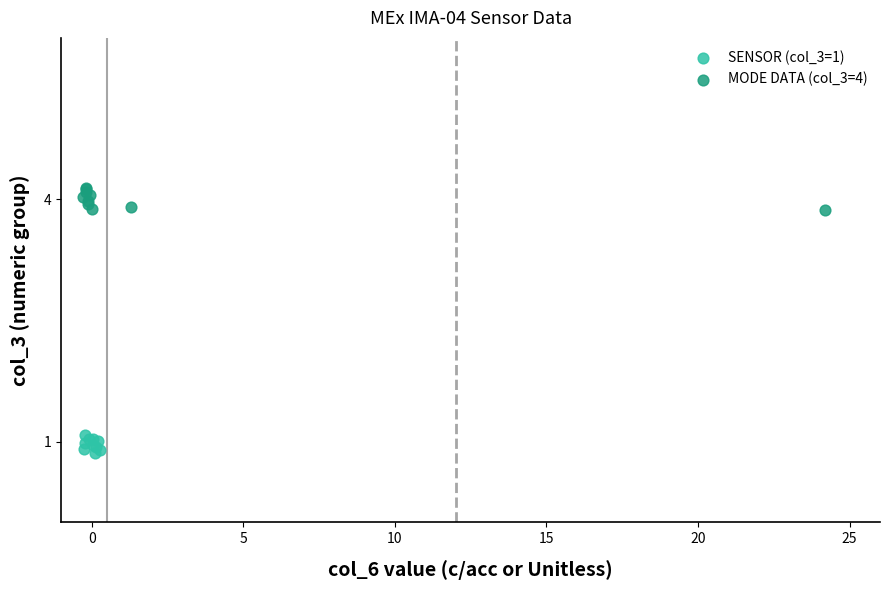

Which series contains the highest Y value?

MODE DATA (col_3=4)